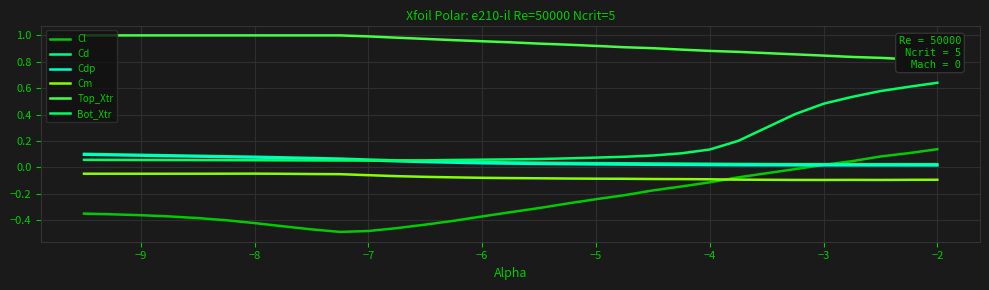

What is the sum of all Bot_Xtr values?

5.0